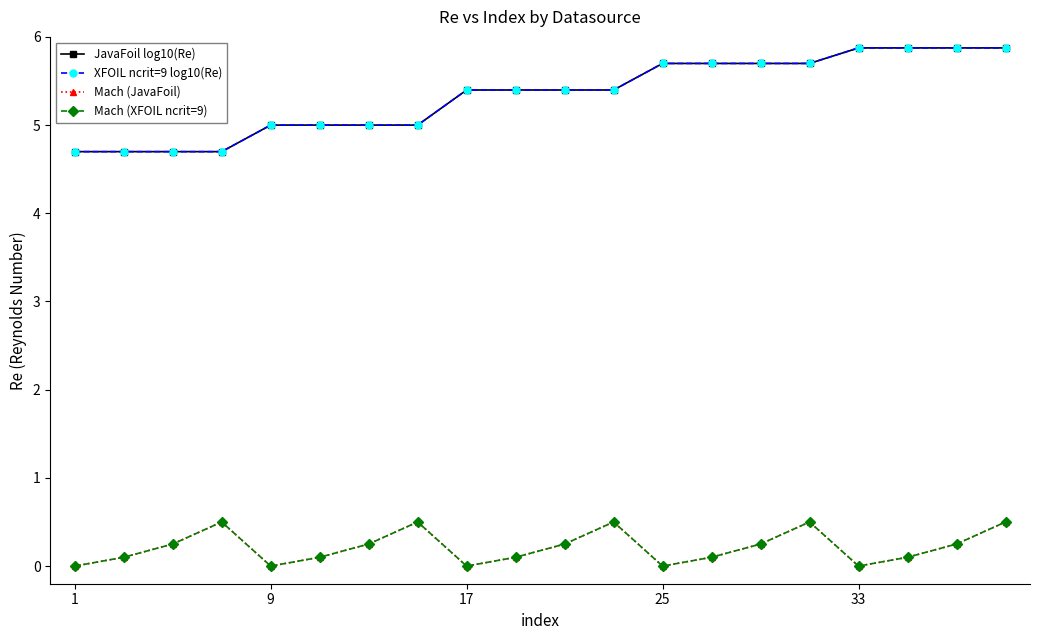

Does the chart have visible grid lines?

No